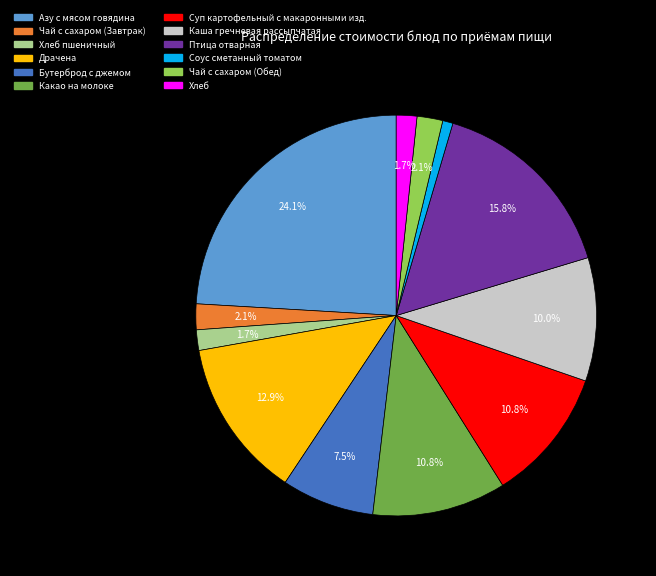

Count the number of slices in the pie.

12